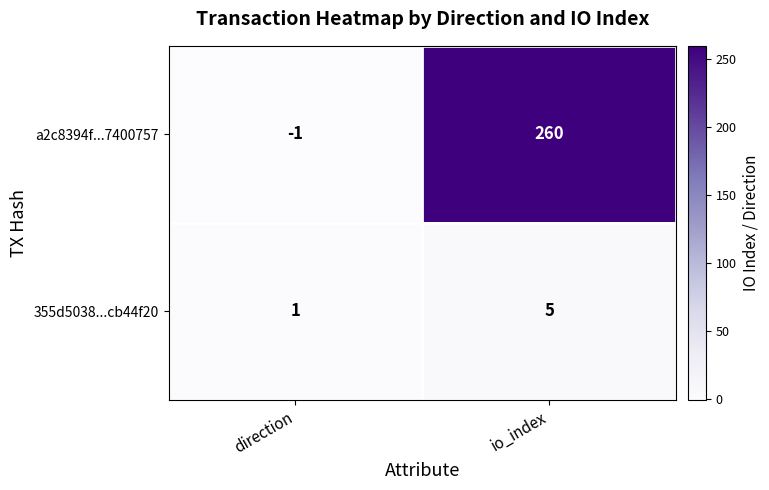

Where is 355d5038...cb44f20 nearest to the value 3?

direction